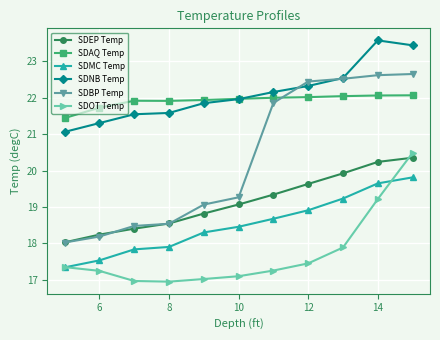

True or false: SDOT Temp and SDNB Temp cross at least once.

False